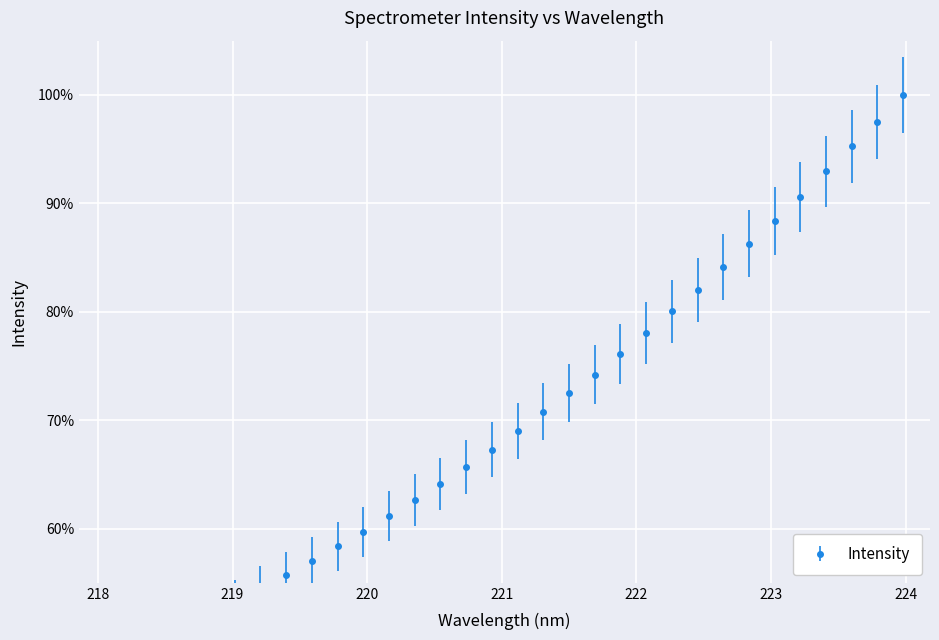

What is the value of the 4th point from the left?

0.5